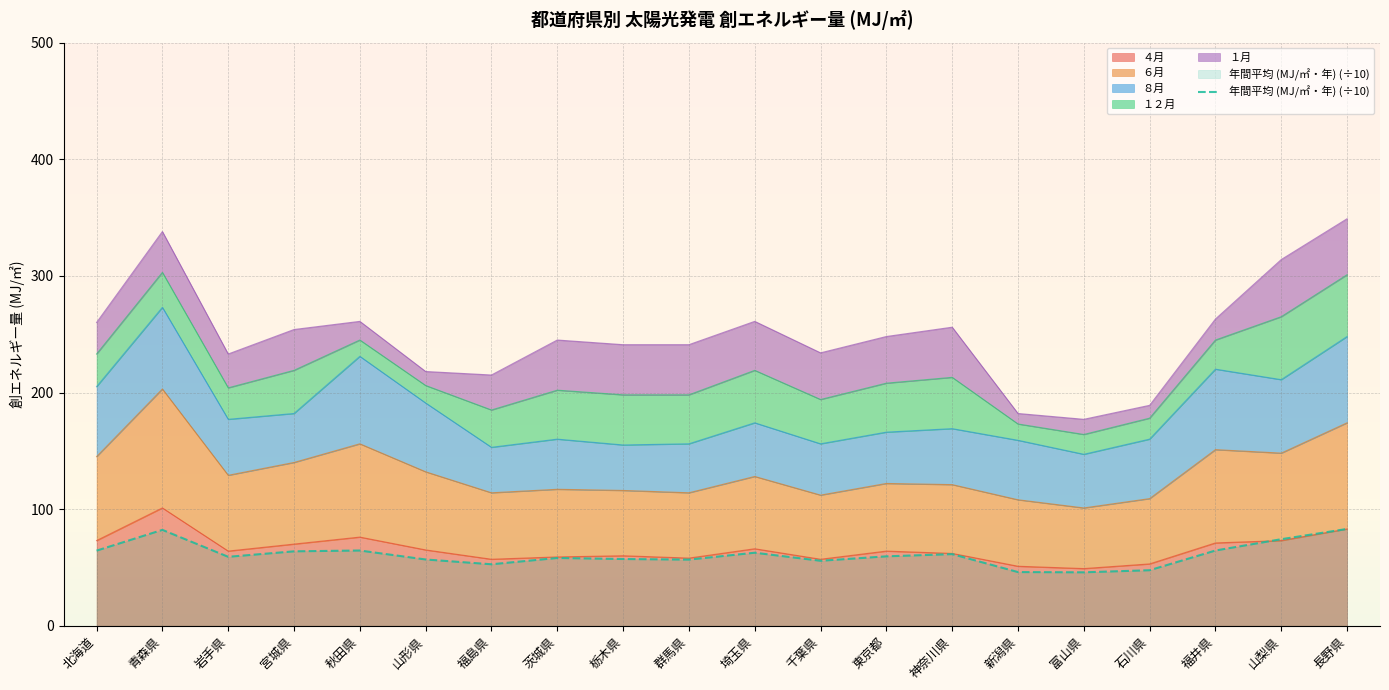

Which category has the highest value across all series?

長野県